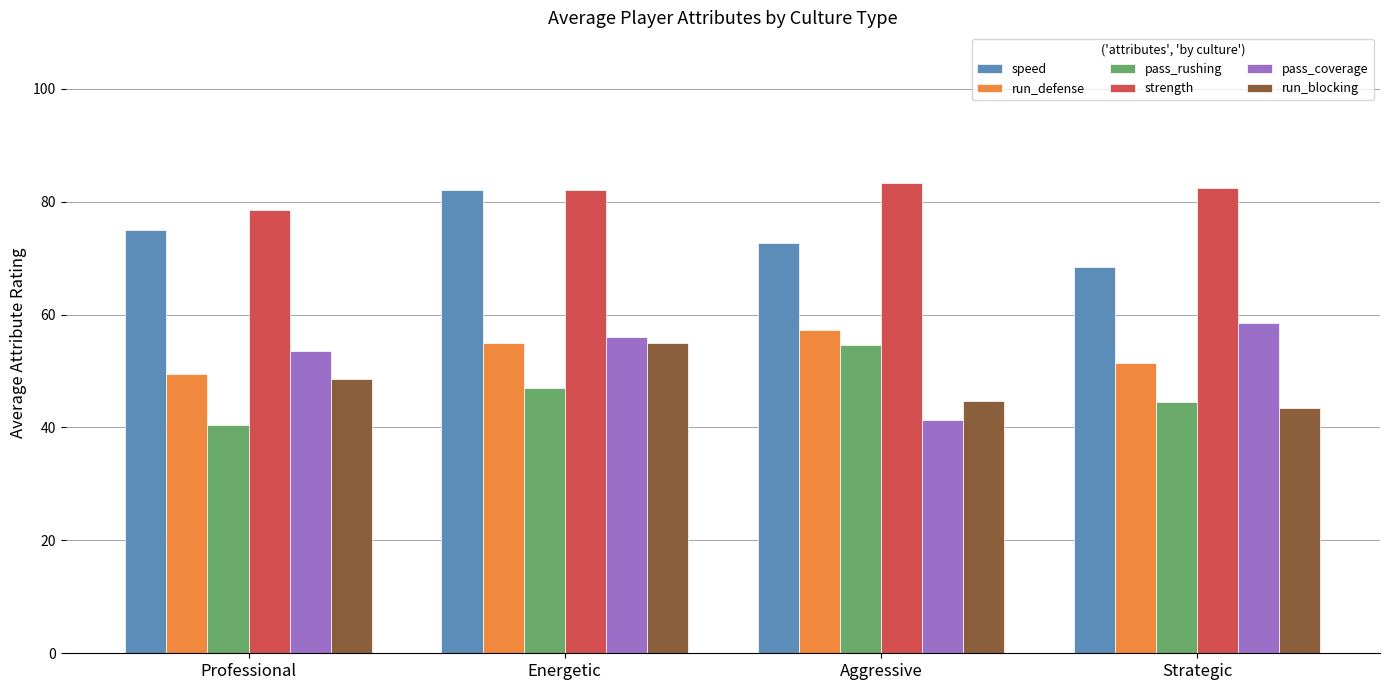

At which label does pass_rushing reach its peak?

Aggressive